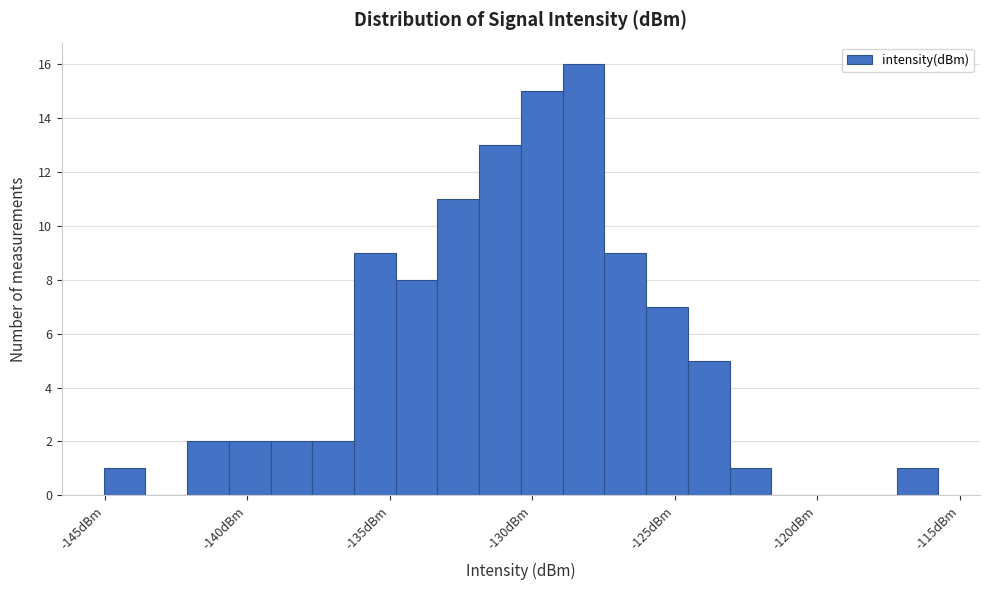

Read against the x-axis, roughly where is the centre of the tallest bar?

-128.0